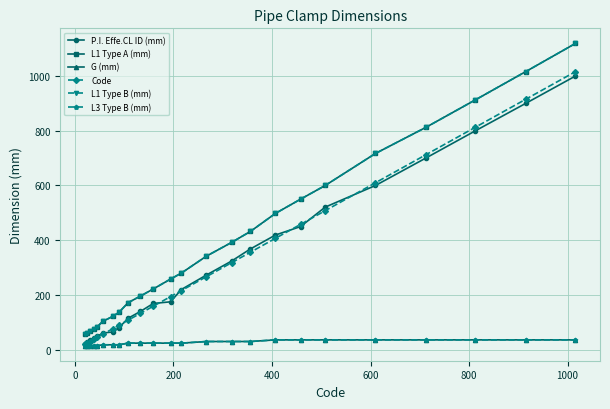

Is this an area chart (filled region under the line)?

No